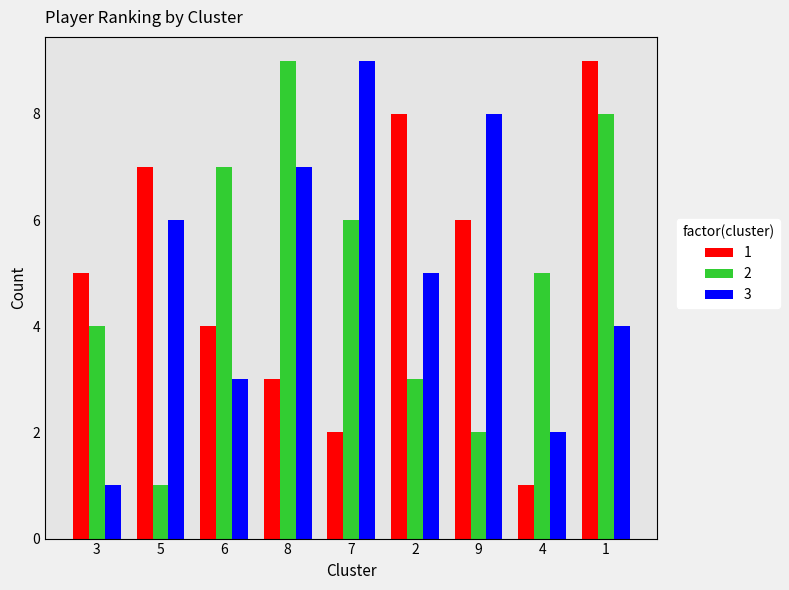

Reading left to right, transcribe all the data shown in this chart.

1: 5	7	4	3	2	8	6	1	9
2: 4	1	7	9	6	3	2	5	8
3: 1	6	3	7	9	5	8	2	4